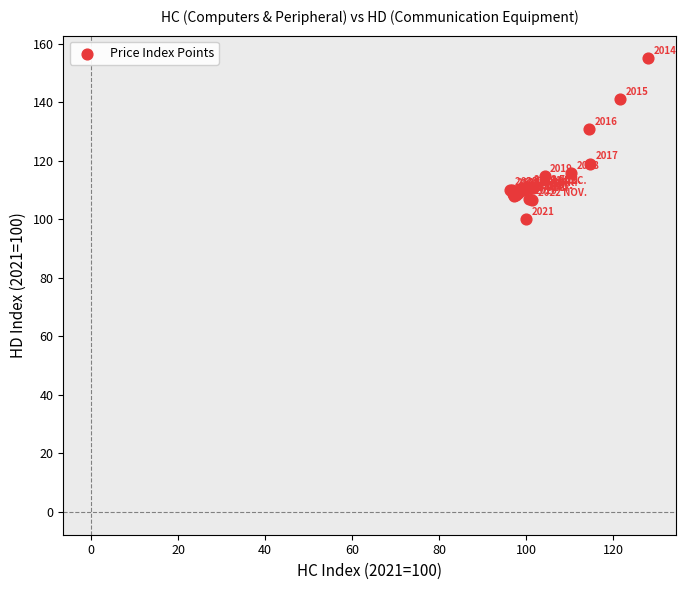

What Y value in the scatter plot is closest to 127?

130.9